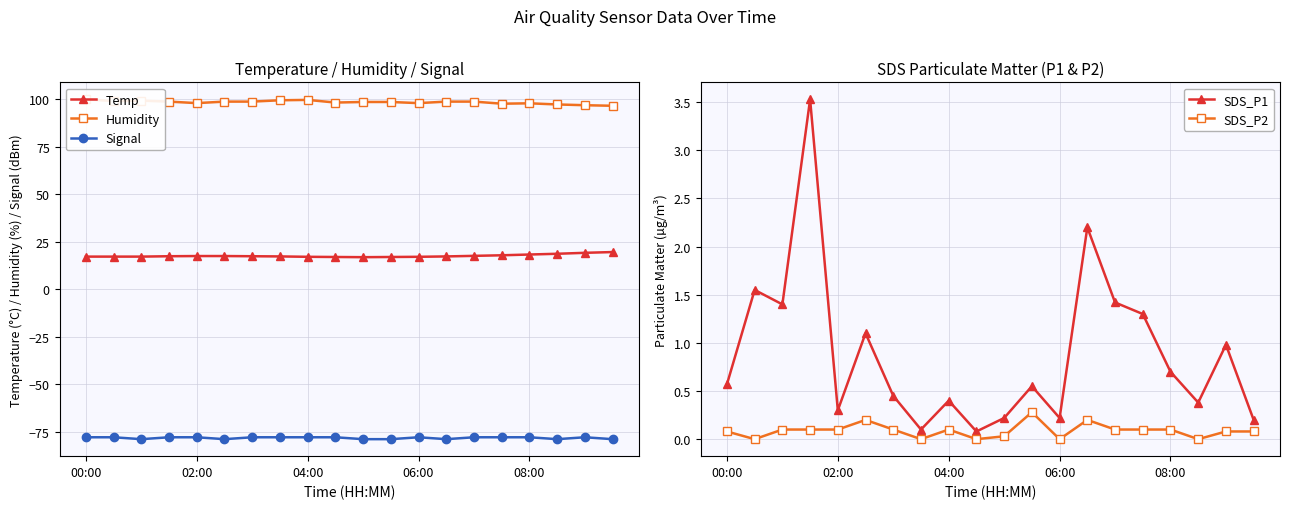

Which has a higher value, 17 or 10?

17